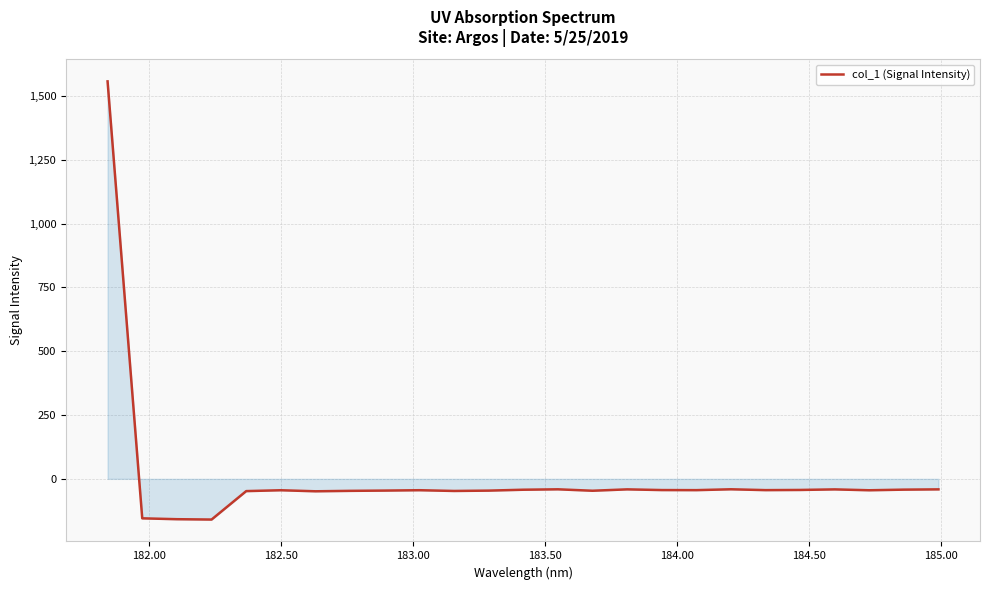

What is the smallest value displayed?

-159.5